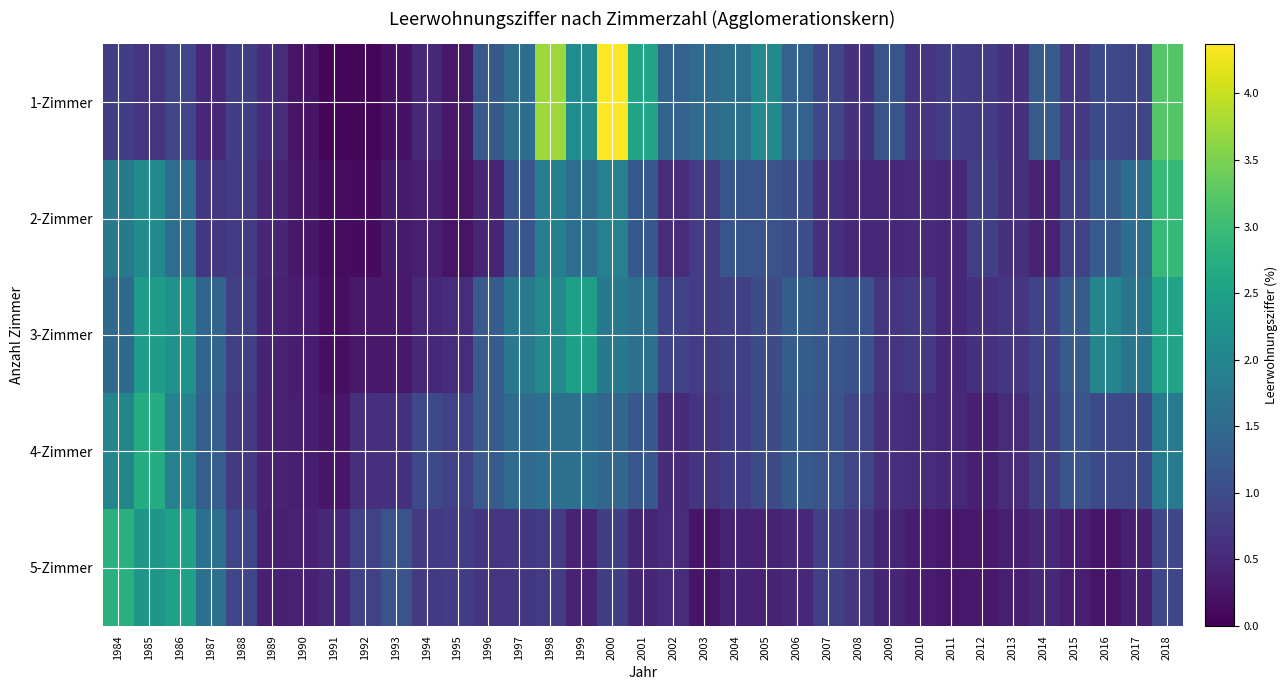

At which category does the chart reach its minimum across all series?

1992